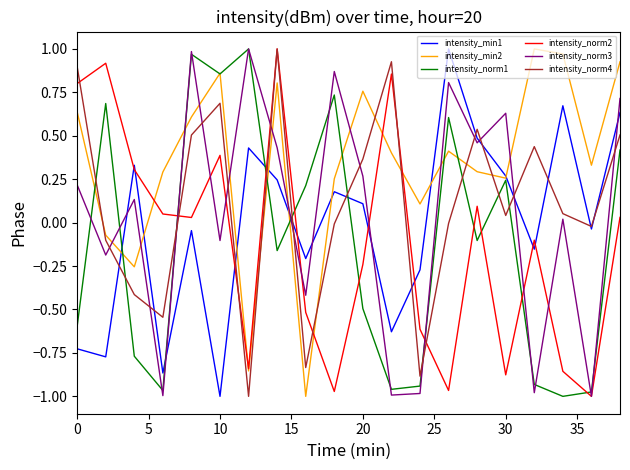

After their last crossing, which series has the higher values: intensity_min1 or intensity_norm1?

intensity_min1